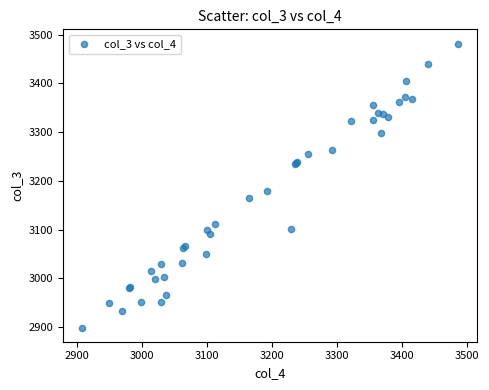

What Y value in the scatter plot is closest to 3190?

3180